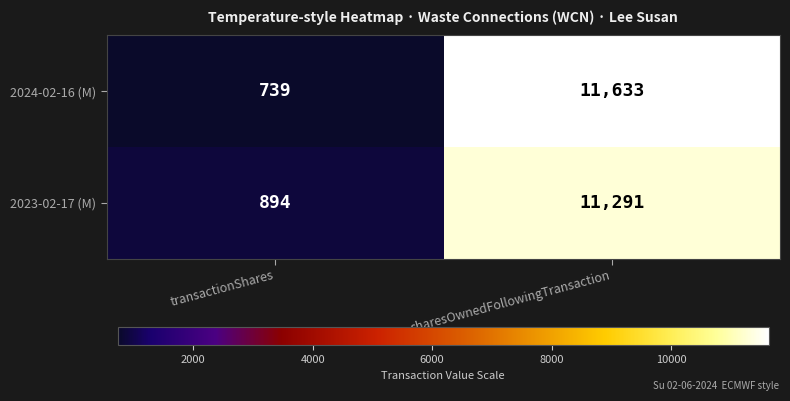

Which series has the largest total across all categories?

2024-02-16 (M)